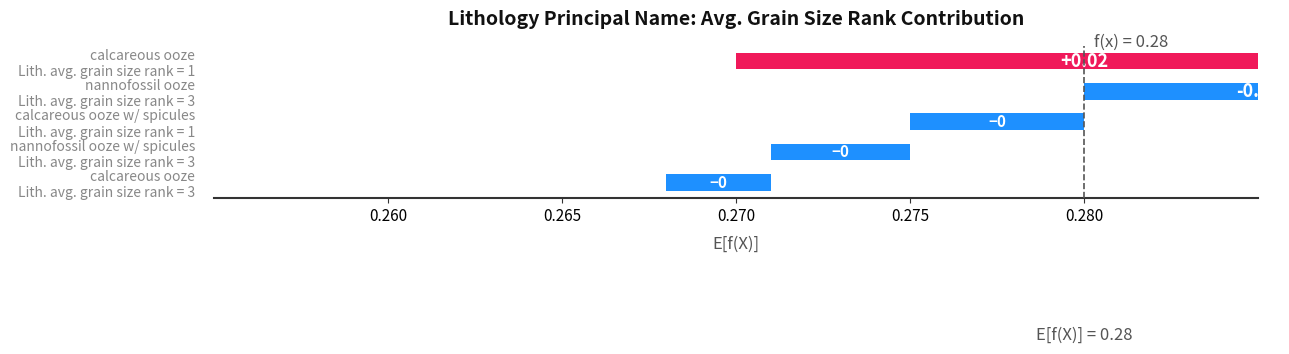

The value at nannofossil ooze with sponge spicules is 2. True or false?

False